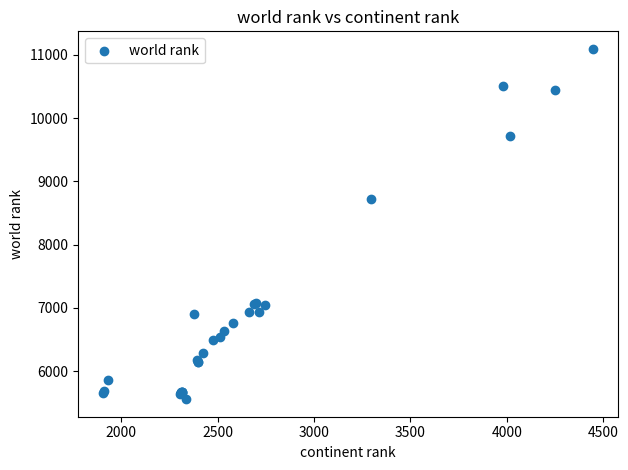

What Y value in the scatter plot is closest to 8326?

8714